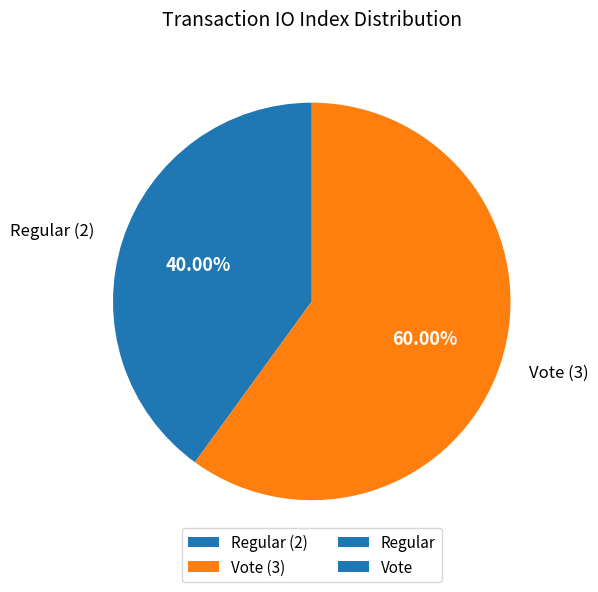

Rank the categories by value from lowest to highest.

Regular (2), Vote (3)